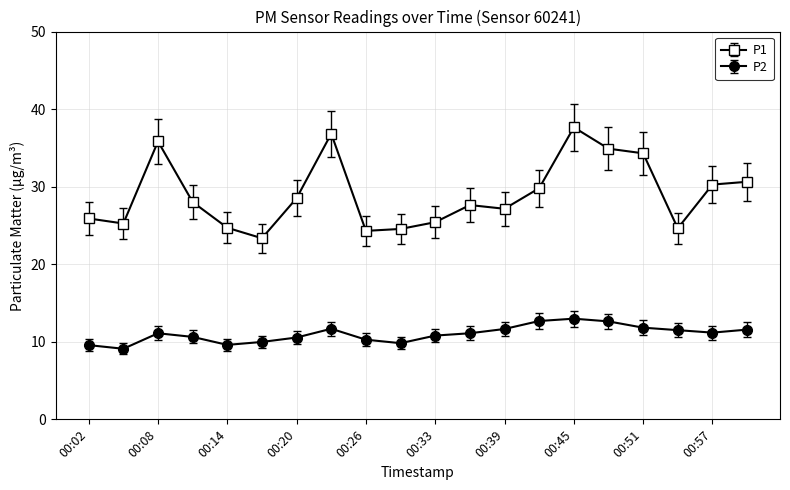

What is the minimum value shown in the chart?

9.1